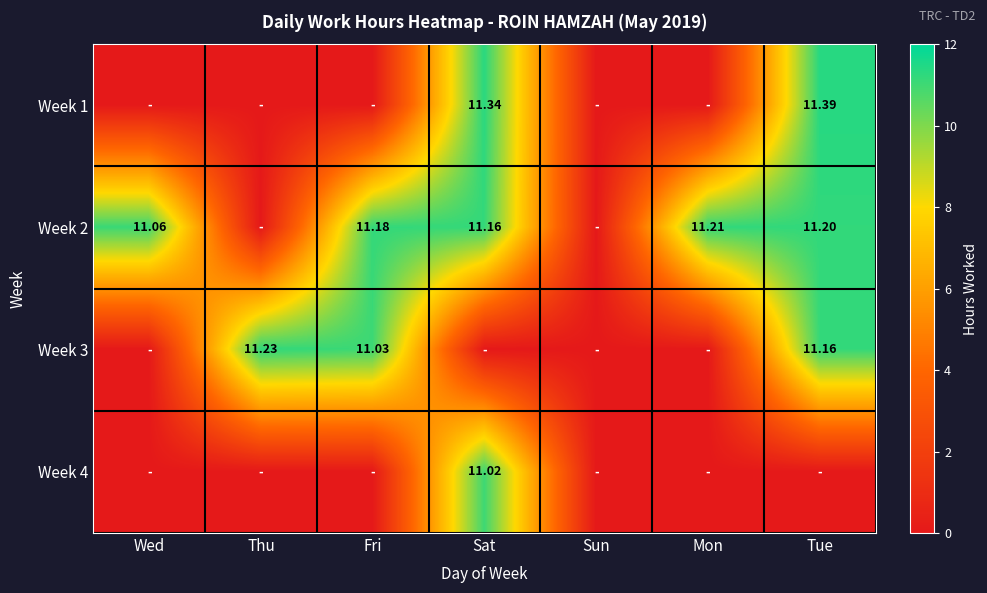

What is the total value across all series at Wed?

11.1